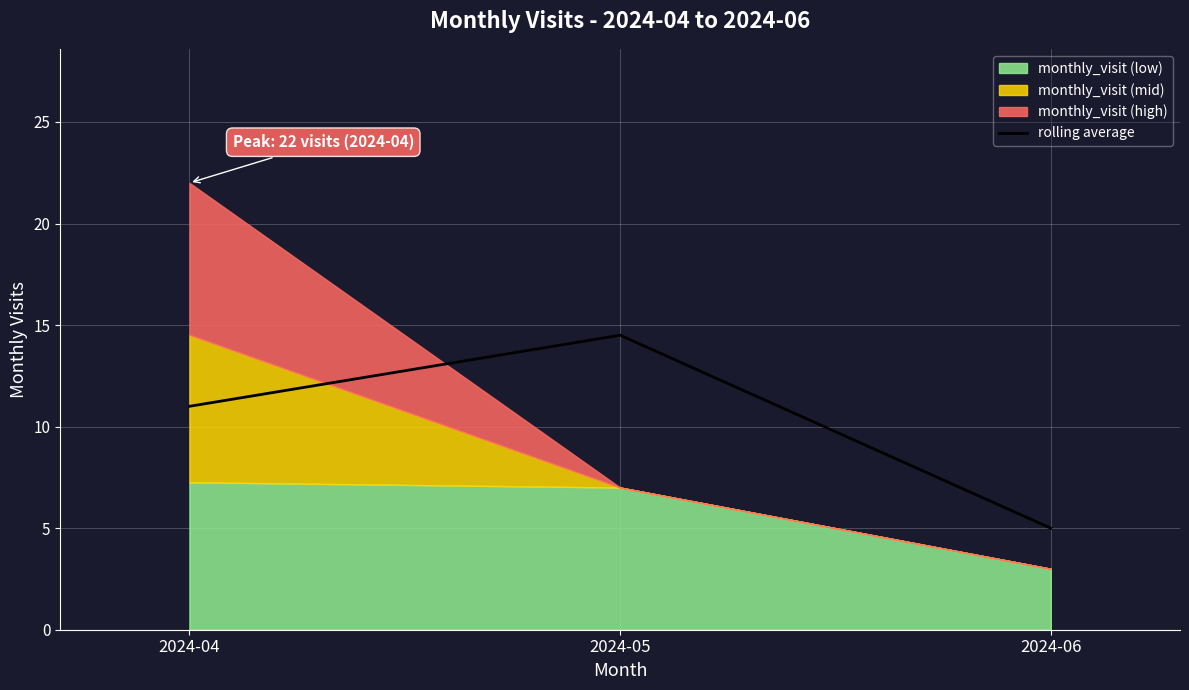

Which category has the lowest value in the rolling average series?

2024-06